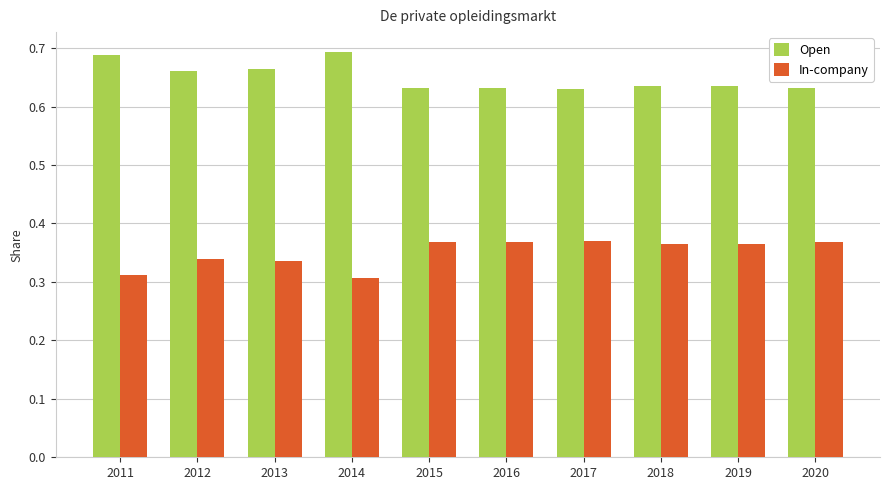

What is the difference between the Open values at 2011 and 2020?

0.1